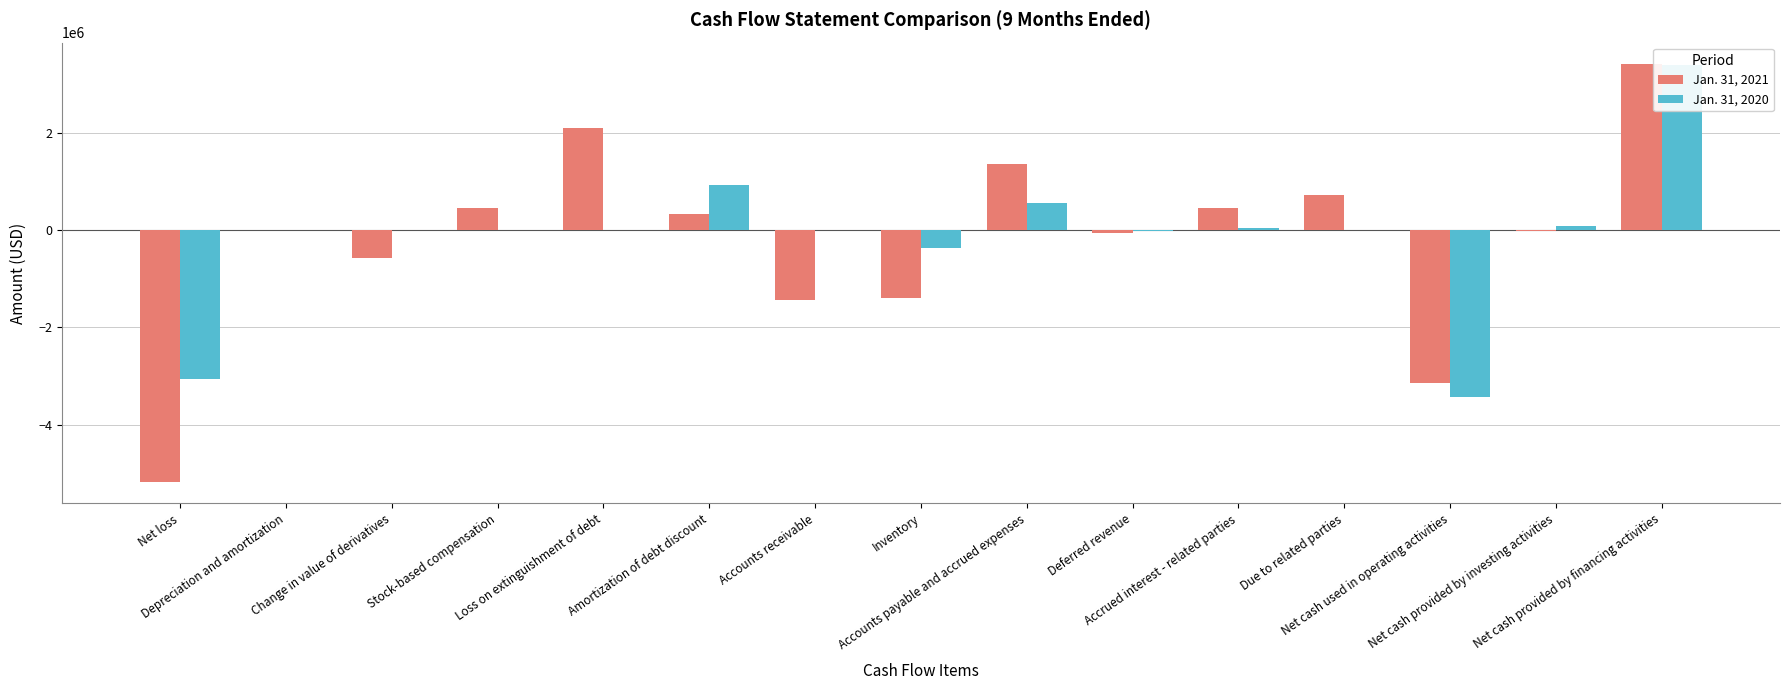

What is the value of the Jan. 31, 2020 bar at the 8th from the left?

-374376